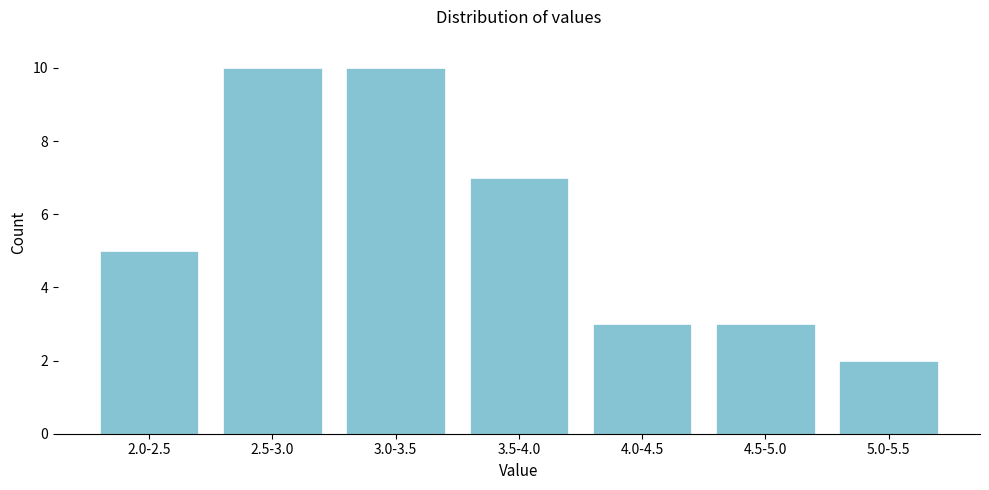

Reading left to right, list all the values displayed in this chart.

5	10	10	7	3	3	2